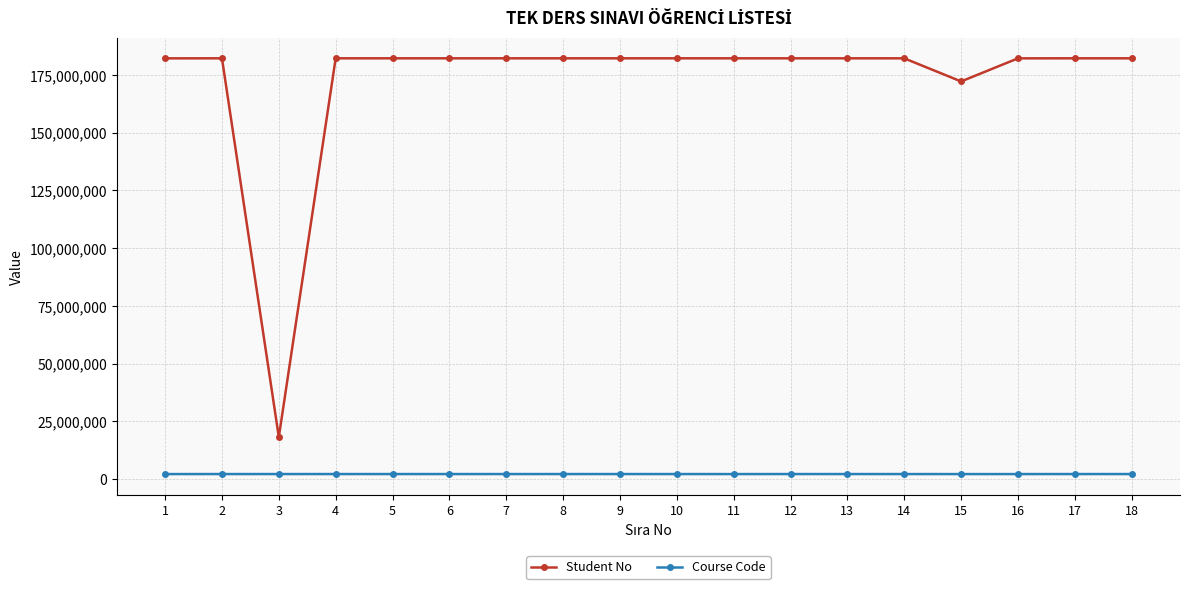

Which series has the widest spread of values?

Student No